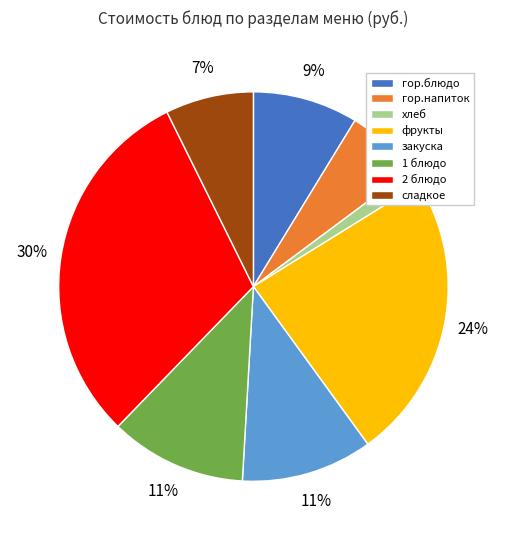

Is the sum of закуска and гор.блюдо greater than half?

No